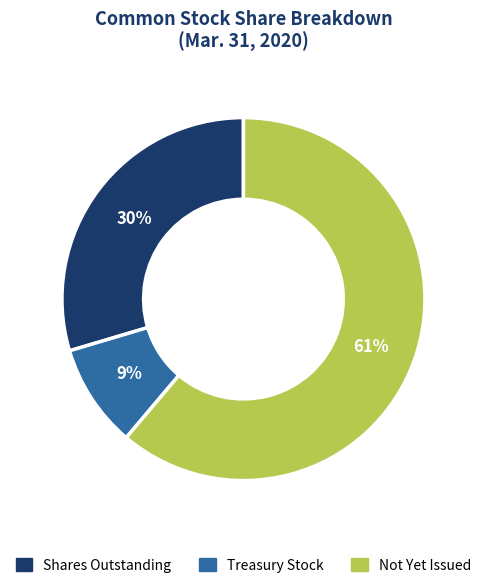

How many segments does this pie chart have?

3